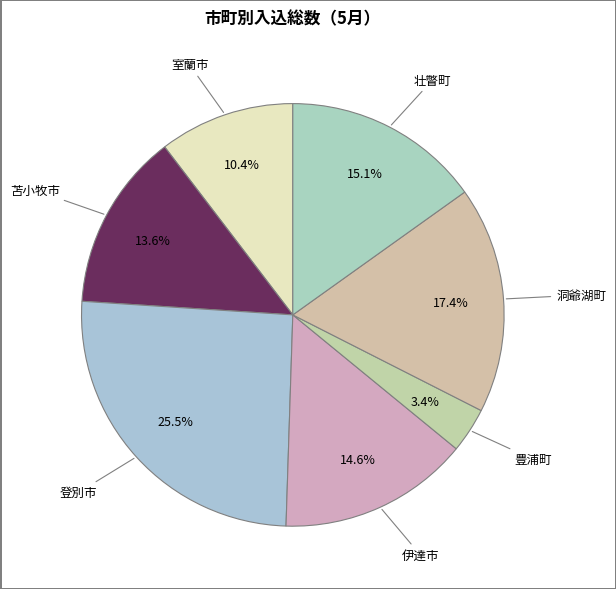

Count the number of slices in the pie.

7